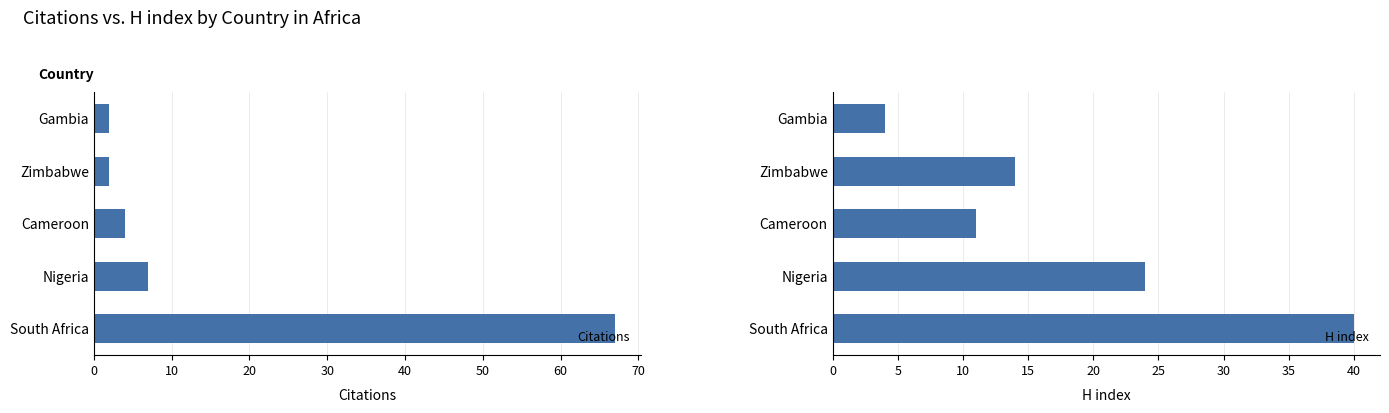

What is the sum of the Citations values at Zimbabwe and South Africa?

69